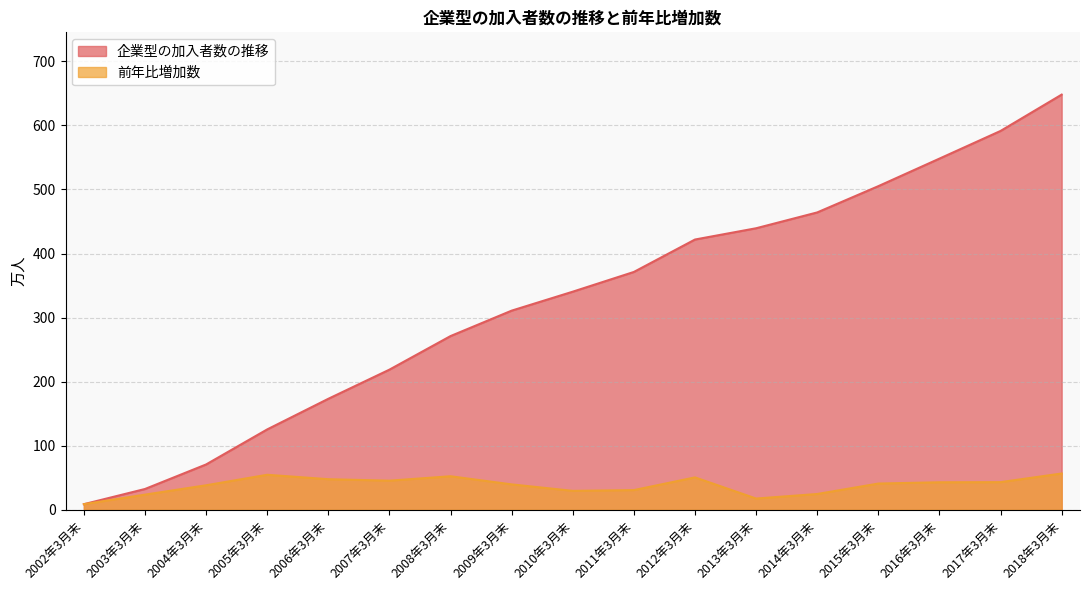

What is the greatest value displayed?

648.1